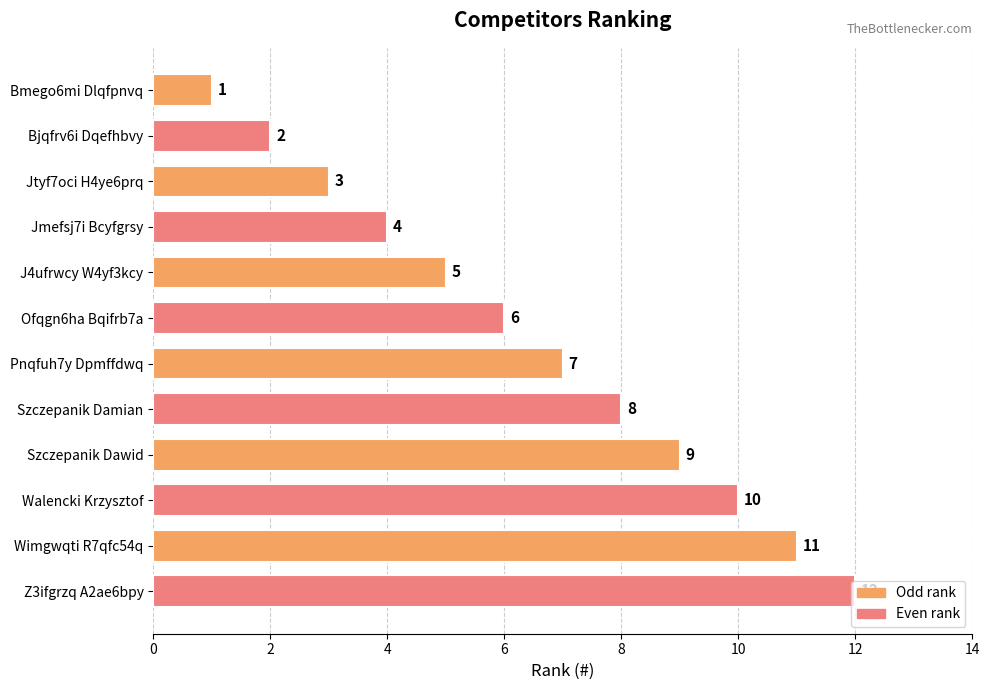

What is the difference between the maximum and minimum values?

11